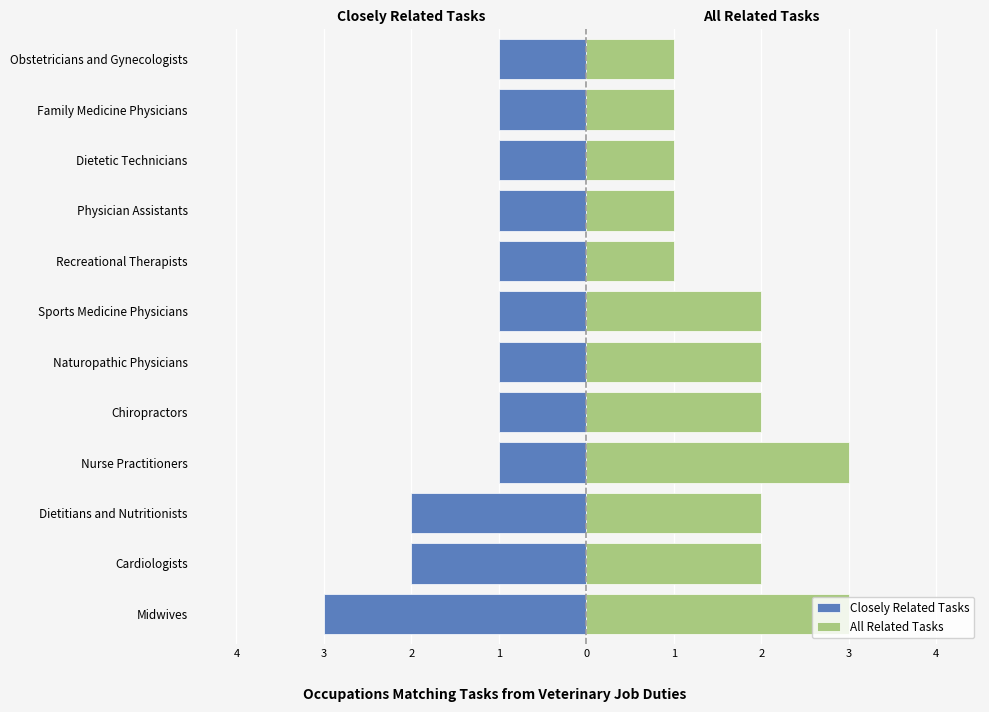

Rank the series at Physician Assistants from highest to lowest value.

All Related Tasks, Closely Related Tasks